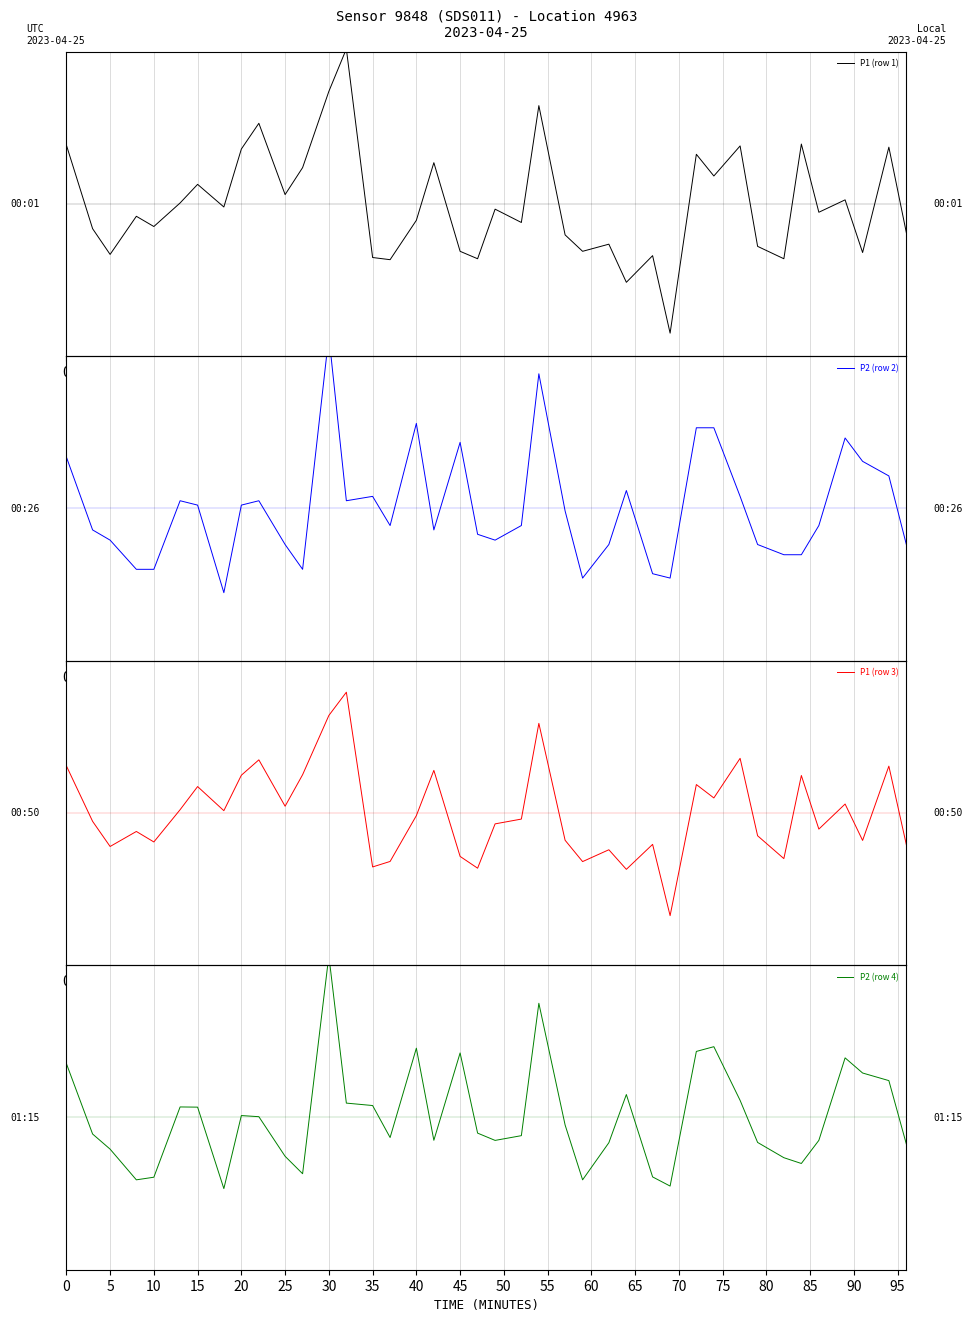

Which series has the largest range (max minus min)?

P1 (row 1)